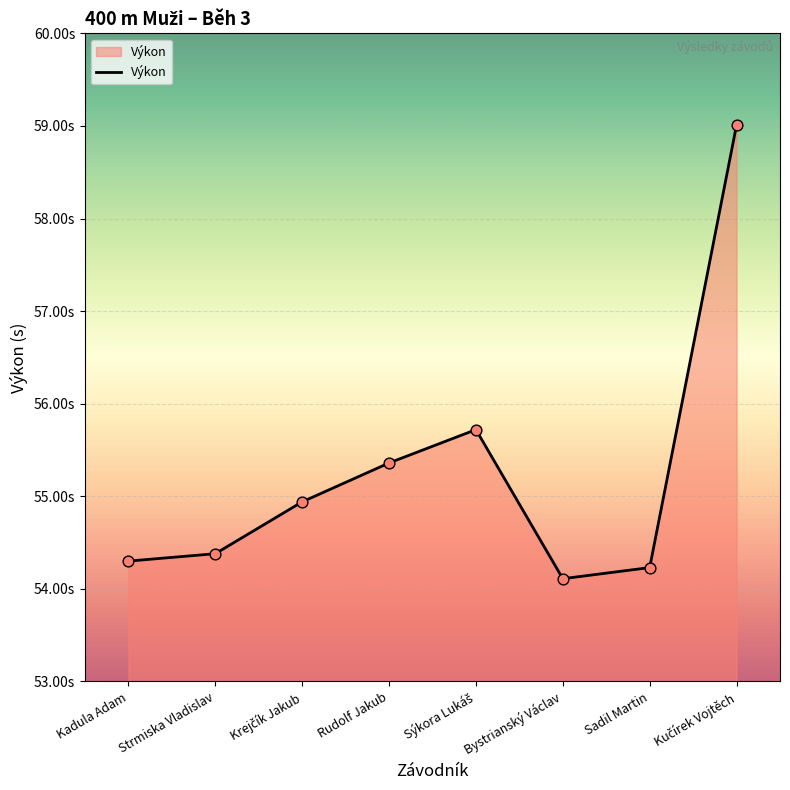

What is the ratio of the value at Krejčík Jakub to the value at Strmiska Vladislav?

1.0